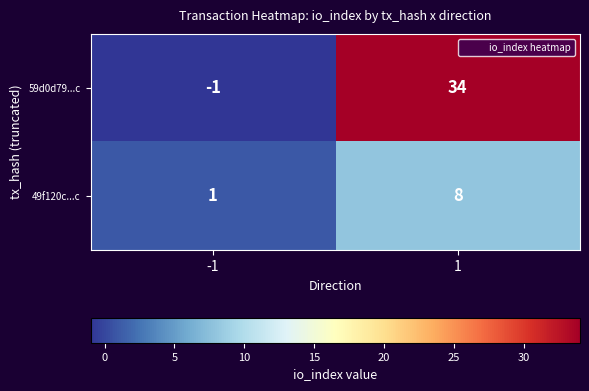

Which series has the largest range (max minus min)?

59d0d79...c